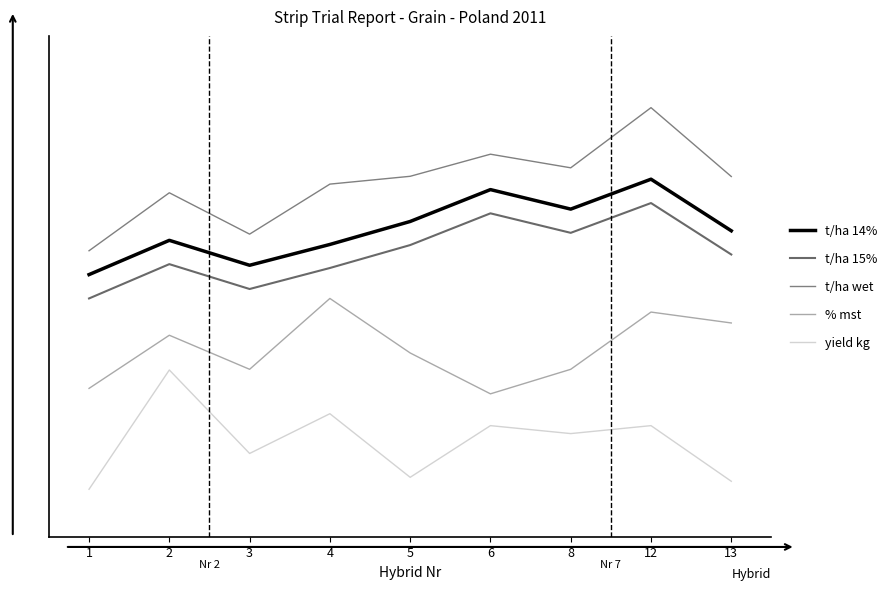

Which category has the highest value in the % mst series?

4